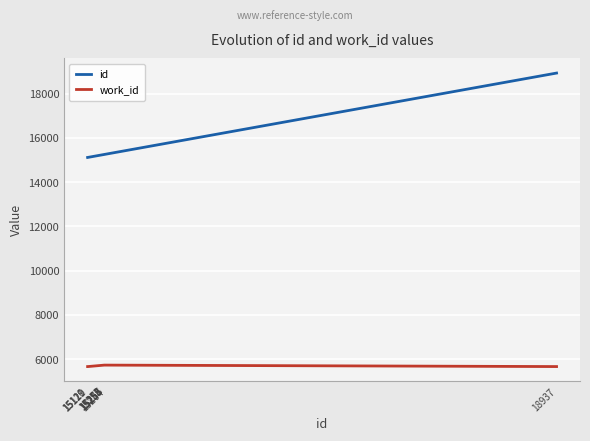

What is the highest value of the work_id series?

5724